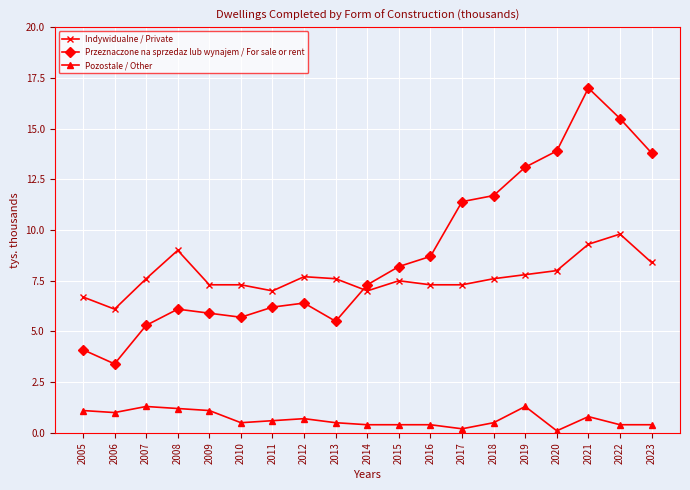

True or false: Pozostale / Other and Przeznaczone na sprzedaz lub wynajem / For sale or rent intersect in this chart.

False